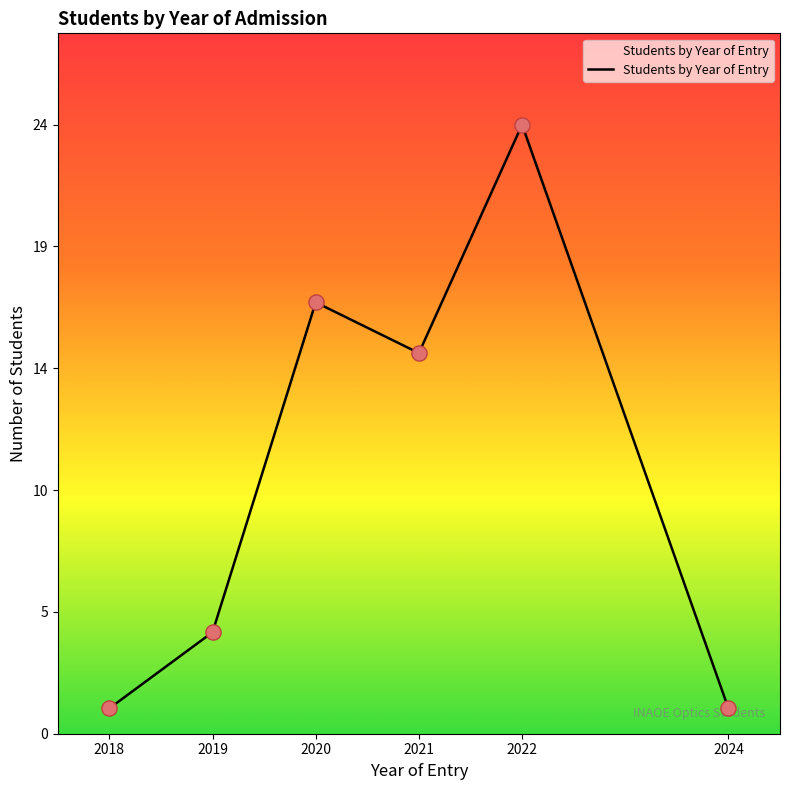

Does the chart have visible grid lines?

No